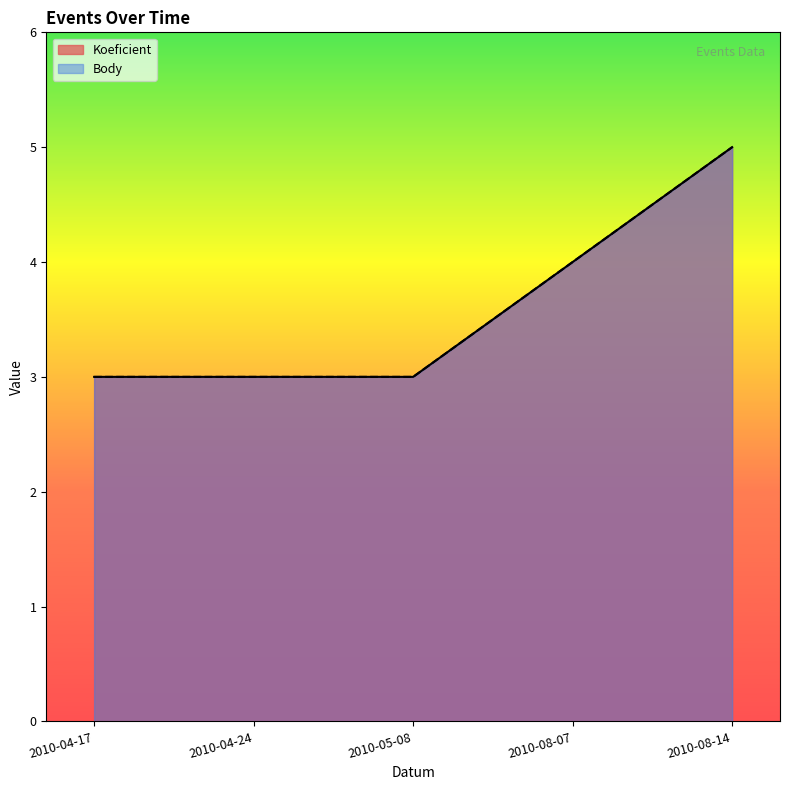

Where is Body nearest to the value 4?

2010-08-07